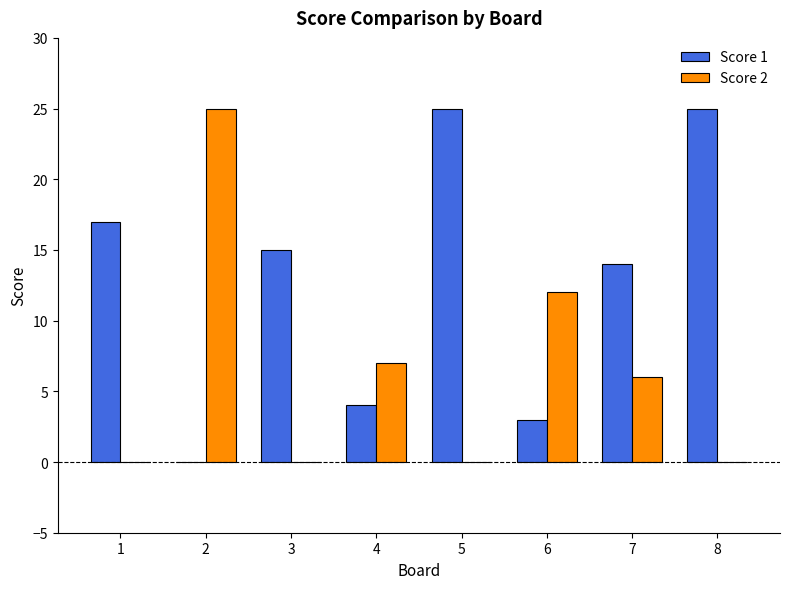

What is the total value across all series at 5?

25